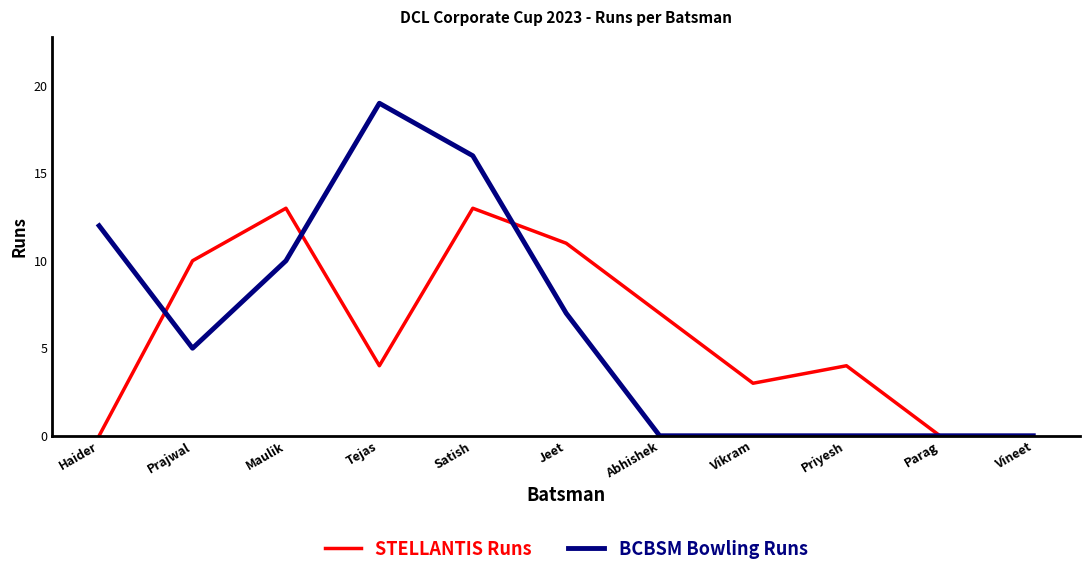

Is this an area chart (filled region under the line)?

No